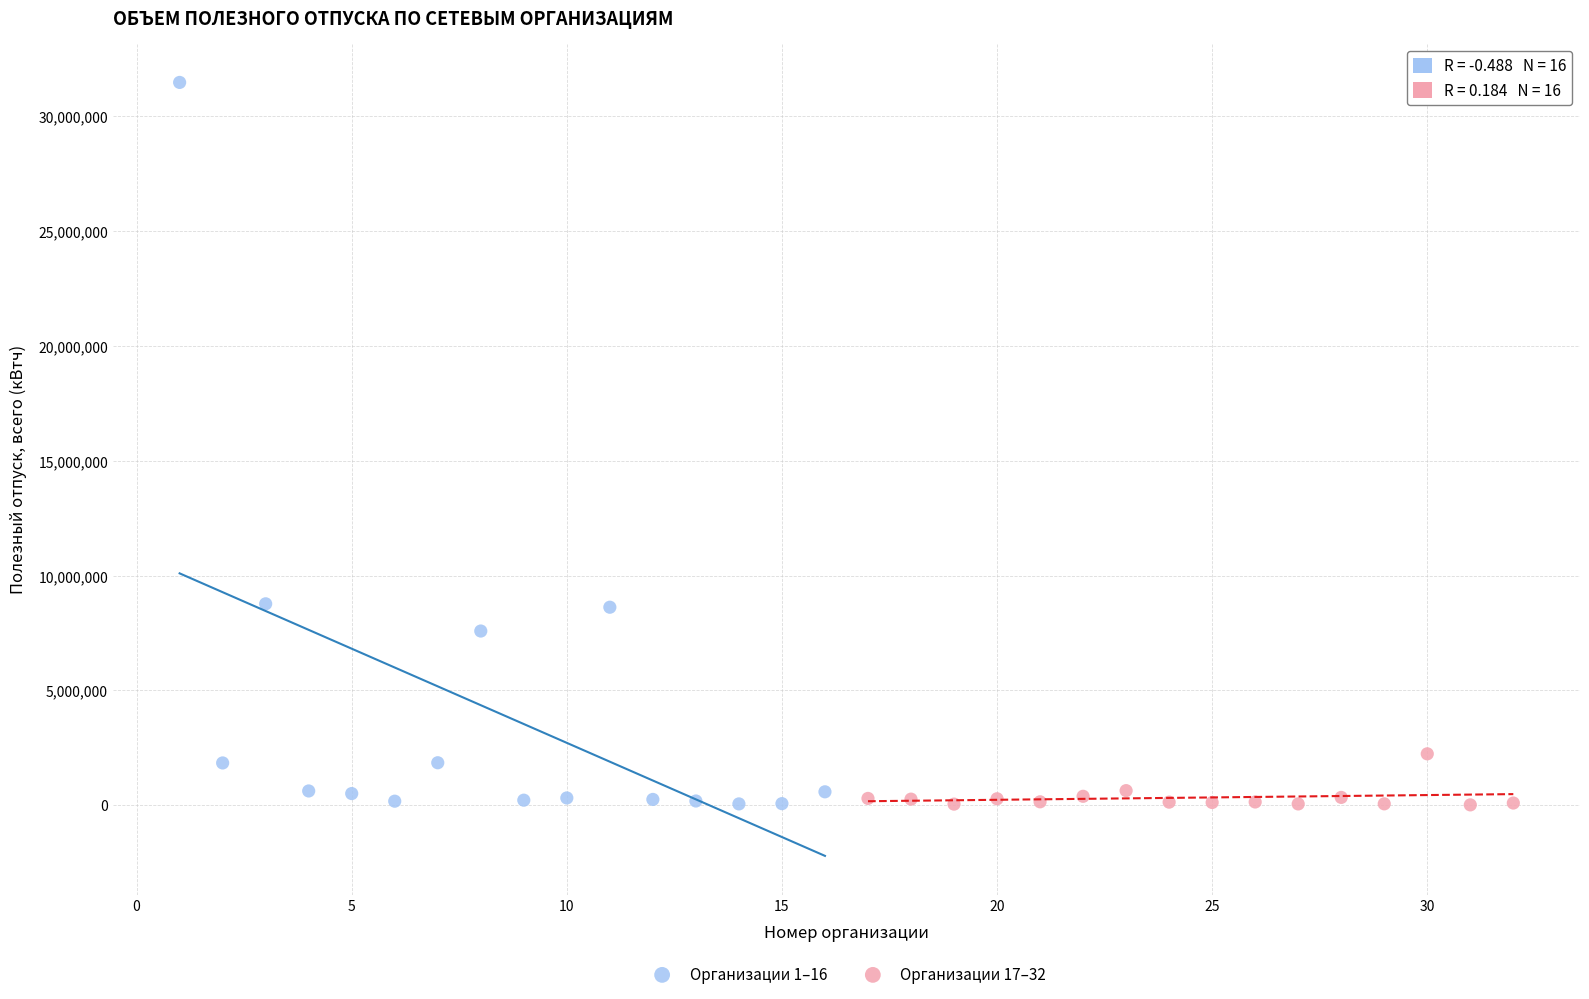

Which series has the widest spread of Y values?

Организации 1–16